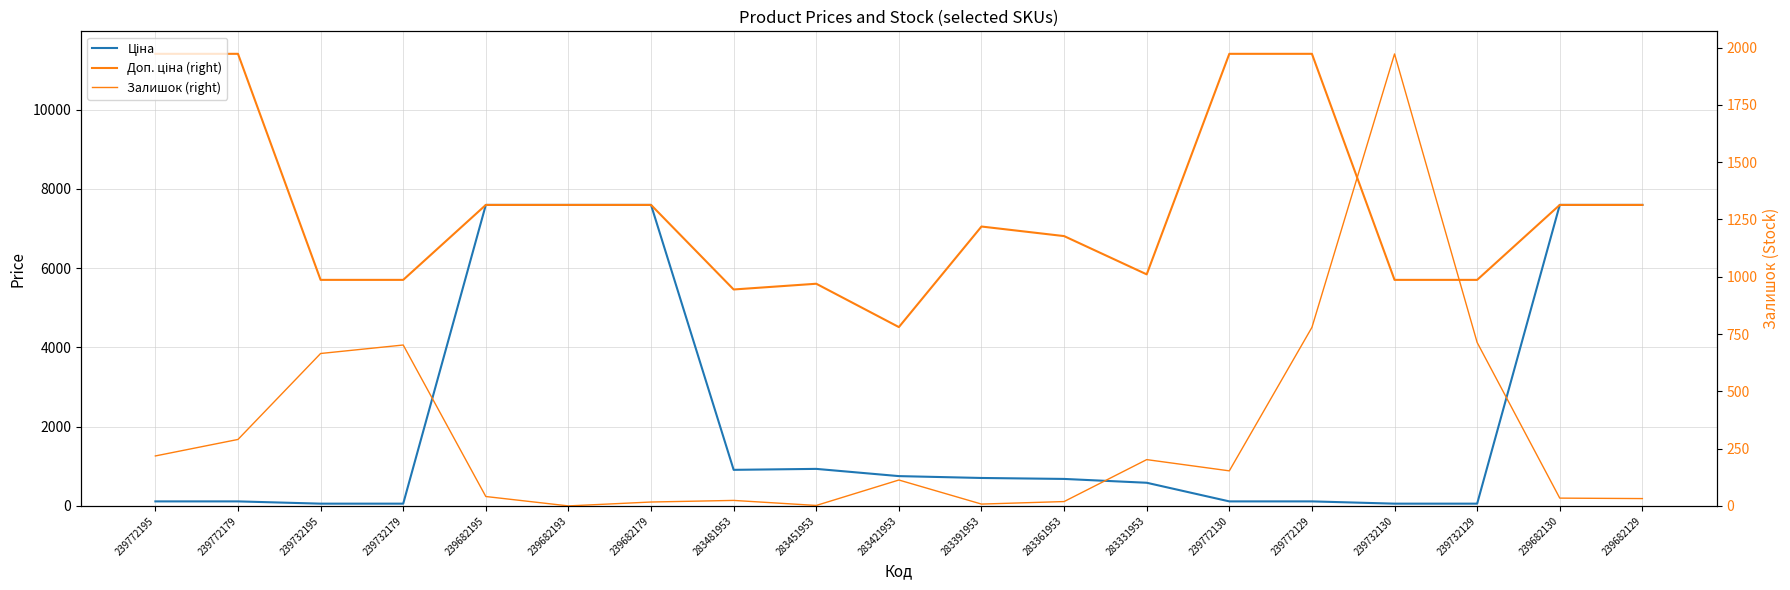

Is the value of Доп. ціна (right) at 283481953 greater than the value of Ціна at 239682193?

No